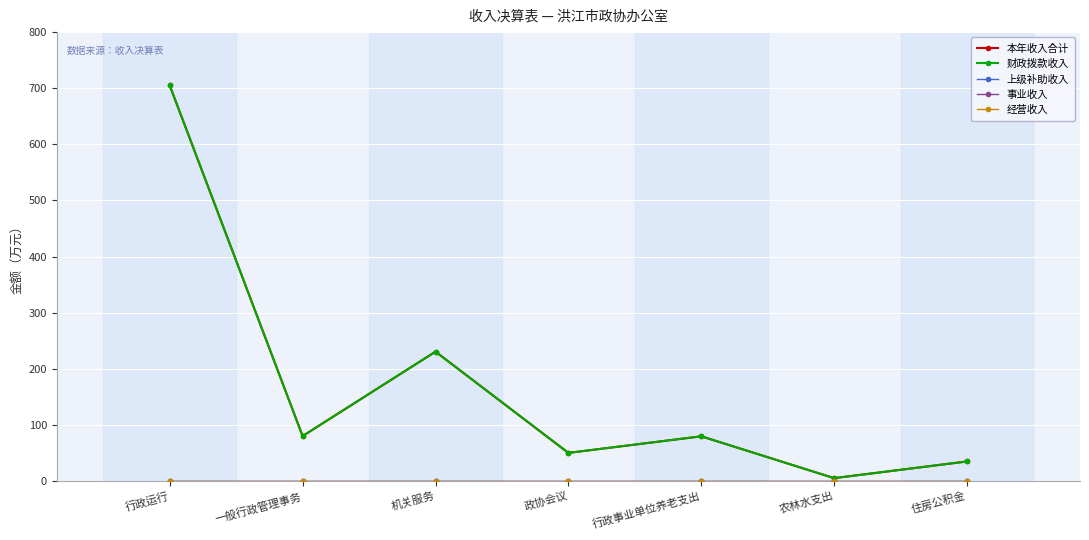

Where does the 本年收入合计 series first go above 79?

行政运行